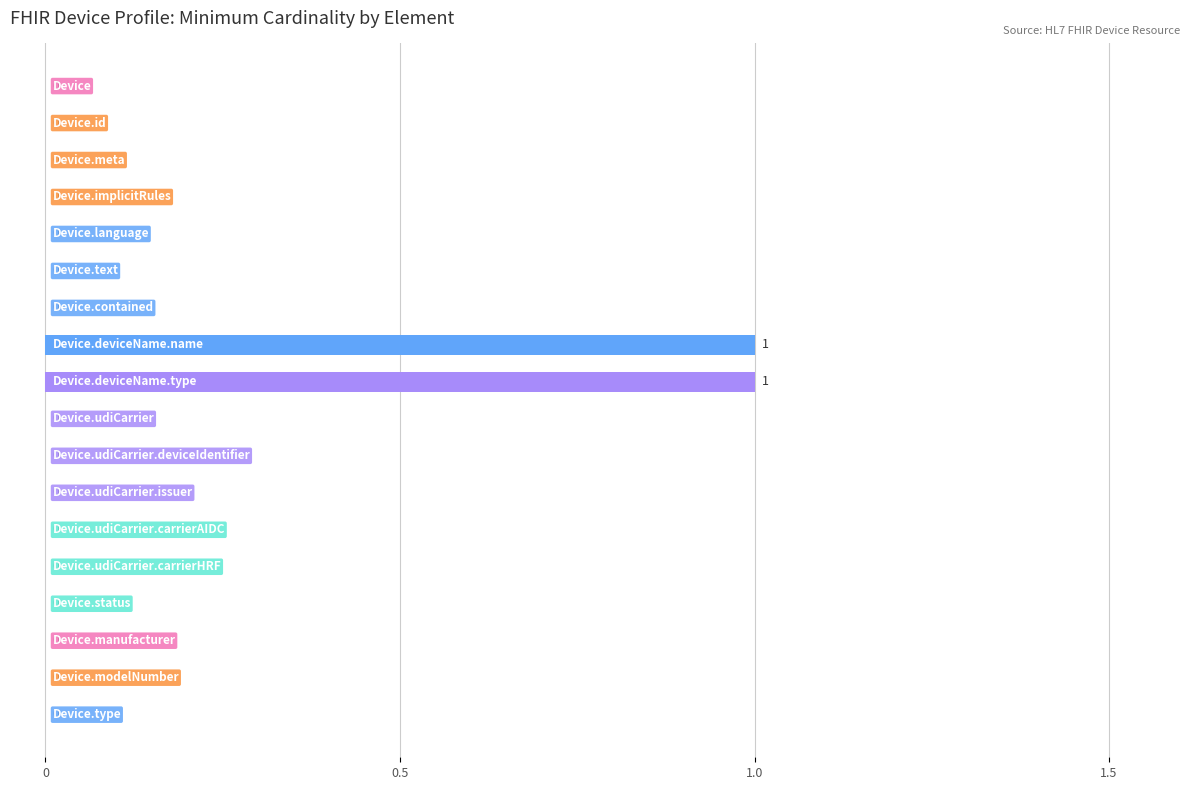

What is the greatest value displayed?

1